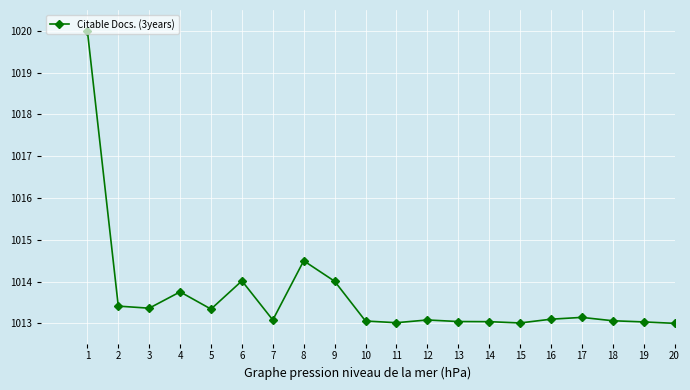

The chart shows a value of 1013.0 at 15. True or false?

True